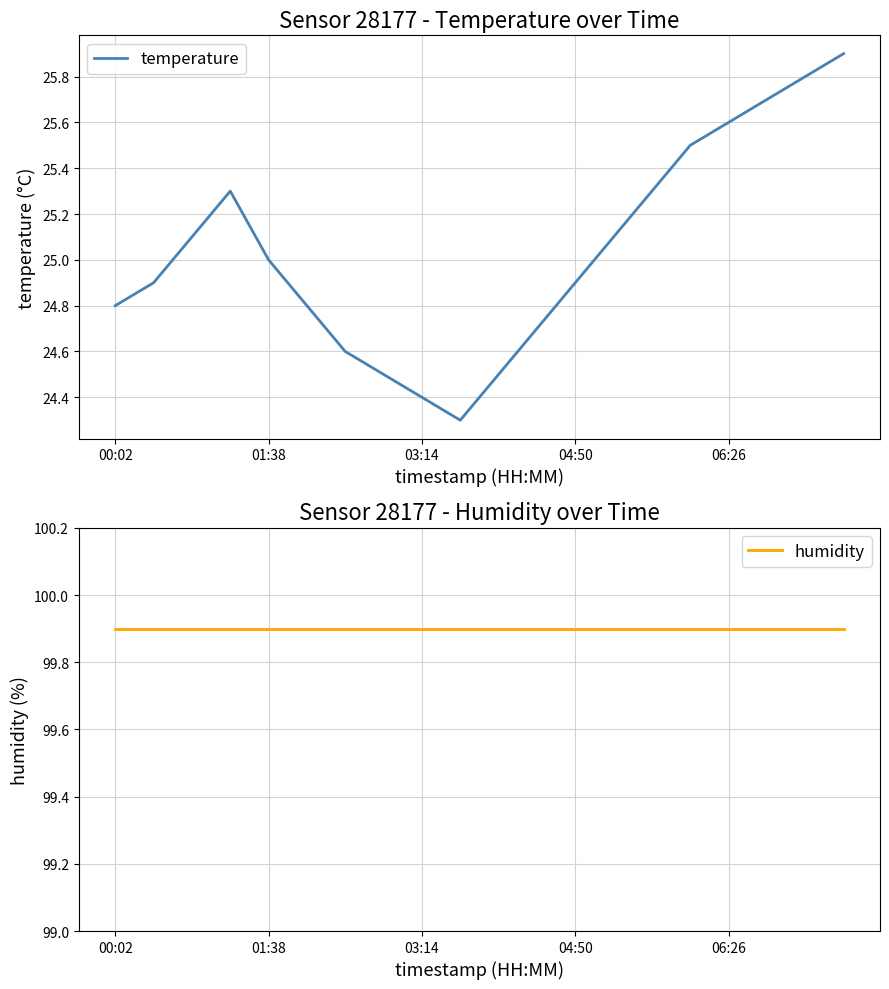

At 9, list the series in order from largest to smallest.

humidity, temperature